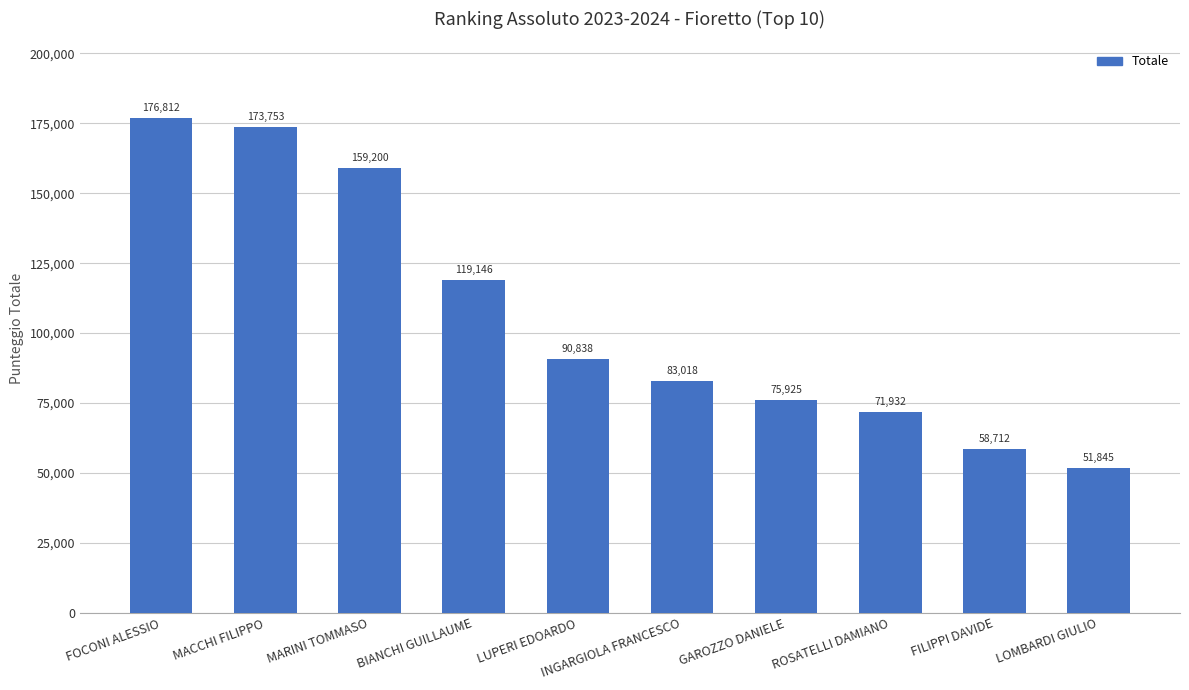

Rank the categories by value from lowest to highest.

LOMBARDI GIULIO, FILIPPI DAVIDE, ROSATELLI DAMIANO, GAROZZO DANIELE, INGARGIOLA FRANCESCO, LUPERI EDOARDO, BIANCHI GUILLAUME, MARINI TOMMASO, MACCHI FILIPPO, FOCONI ALESSIO